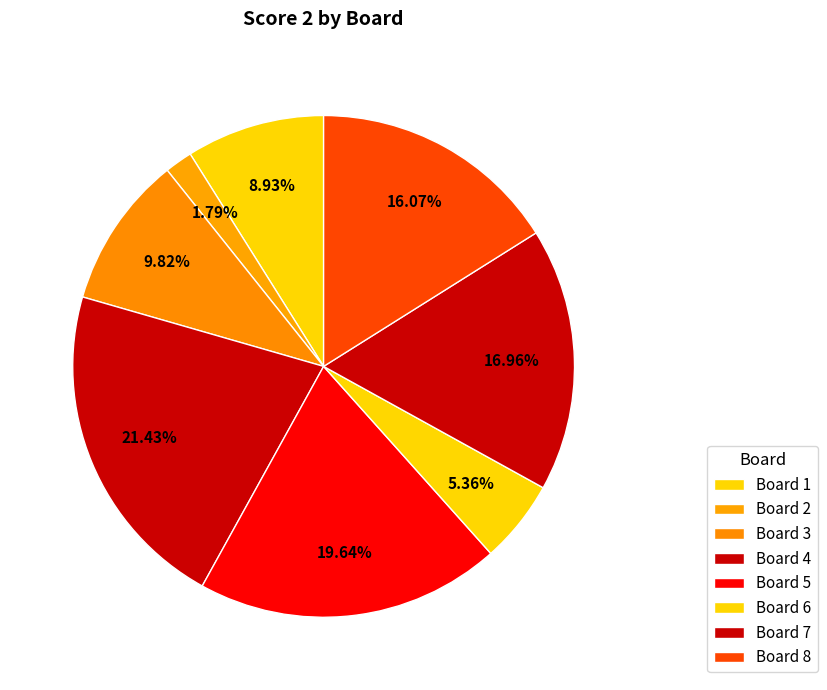

To the nearest percent, what is the average slice percentage?

12%